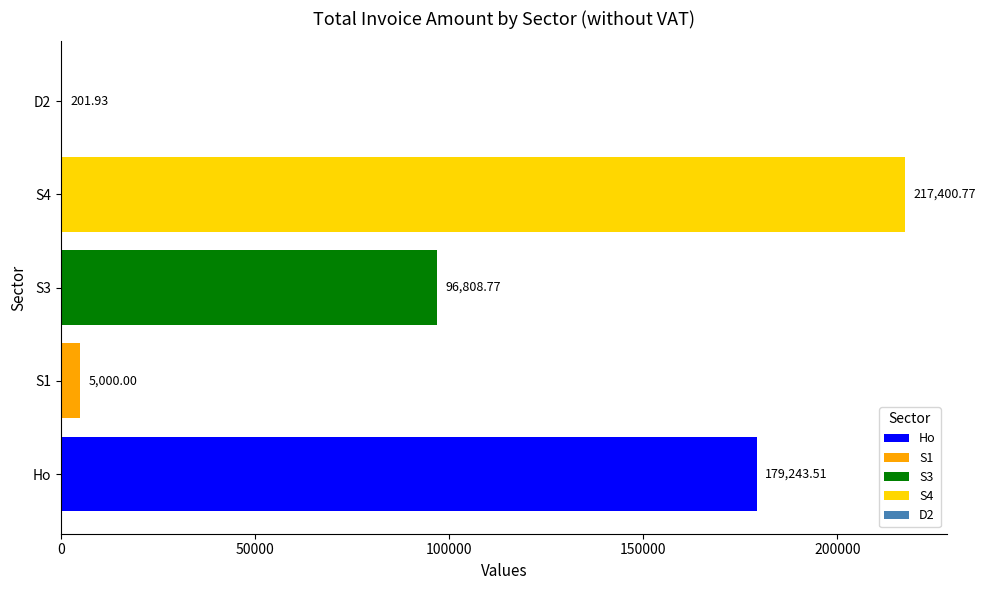

How many data points are above 96808?

3